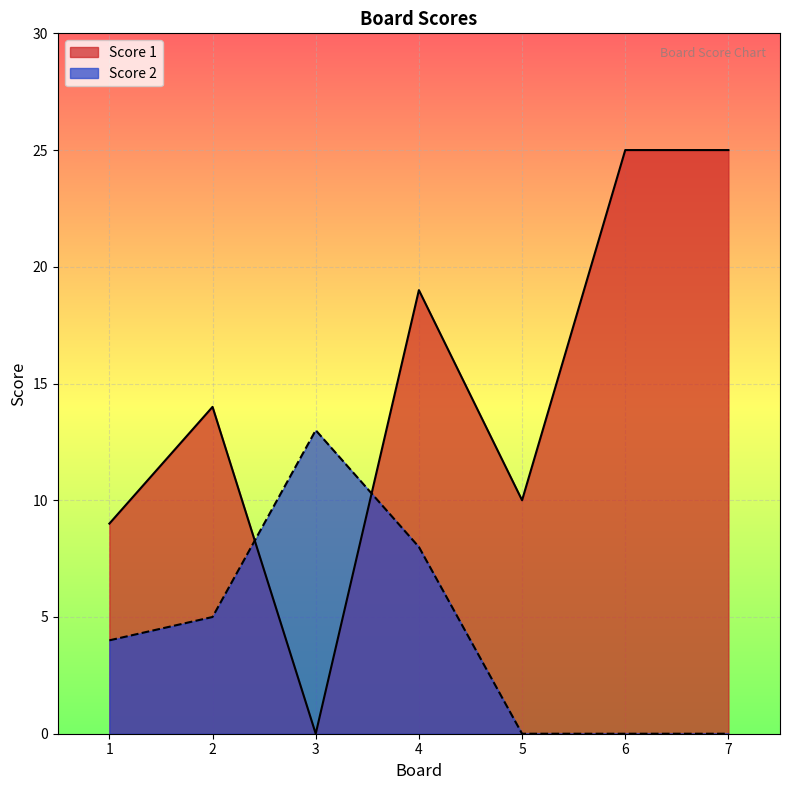

What is the average value of the Score 2 series?

4